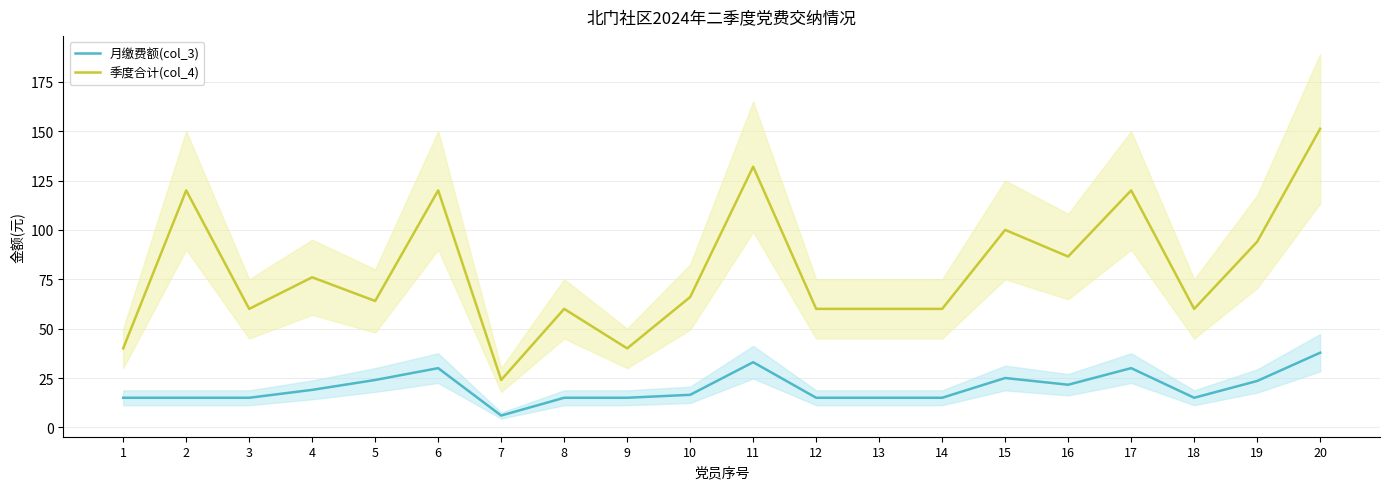

What is the approximate value of 季度合计(col_4) at 10?

66.0